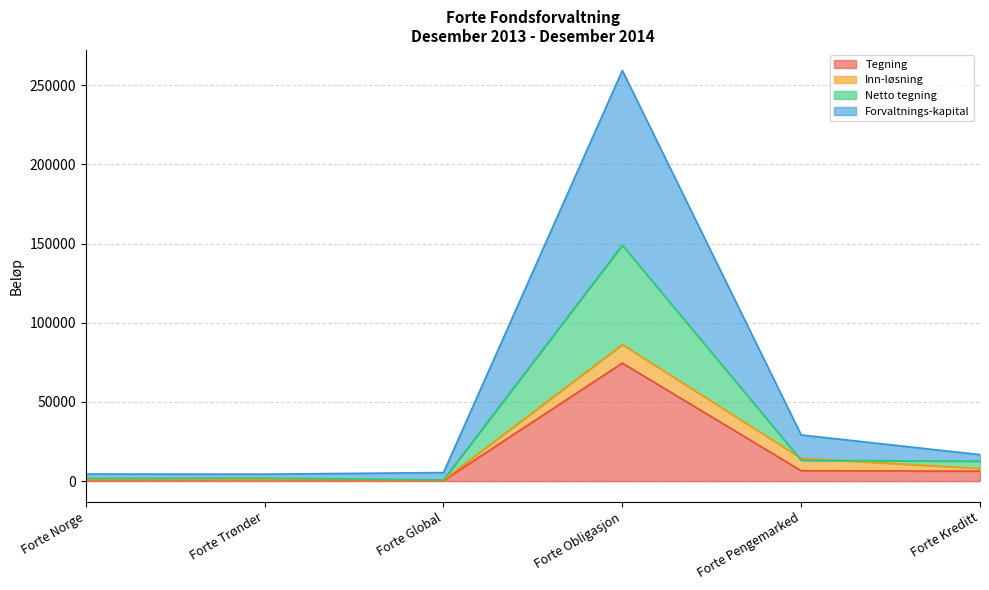

Which series has the largest range (max minus min)?

Forvaltnings-kapital